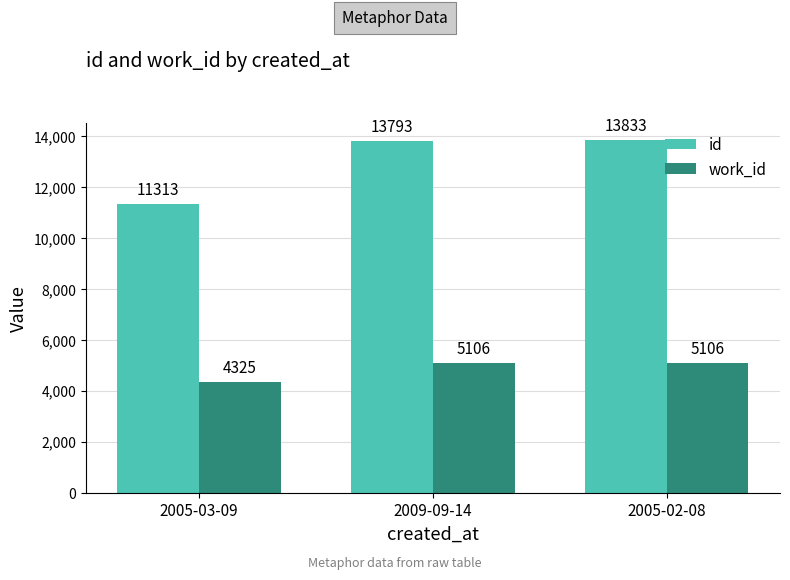

At how many categories does at least one series exceed 13272?

2